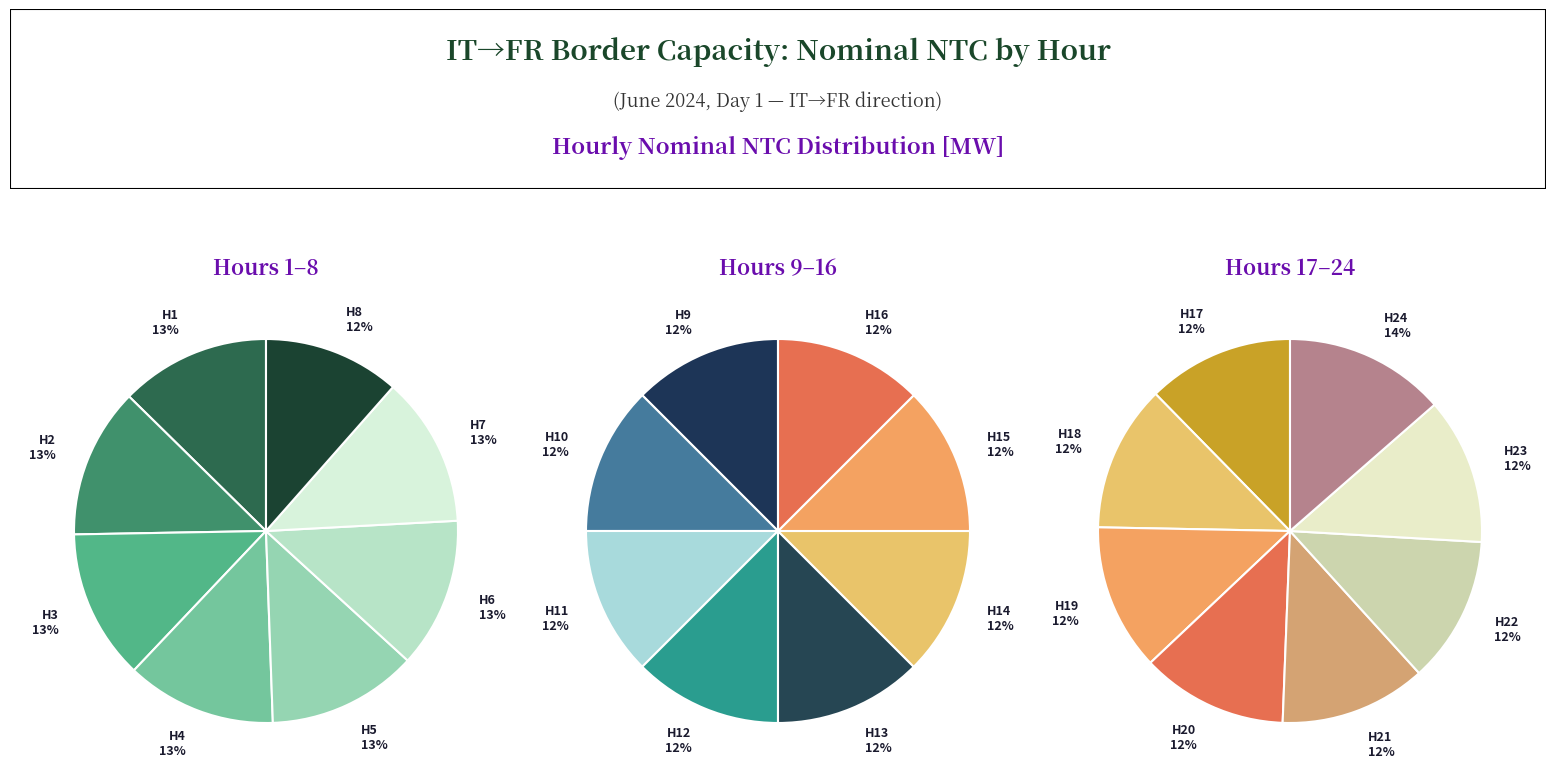

True or false: Hour 11 accounts for 1% of the total.

False